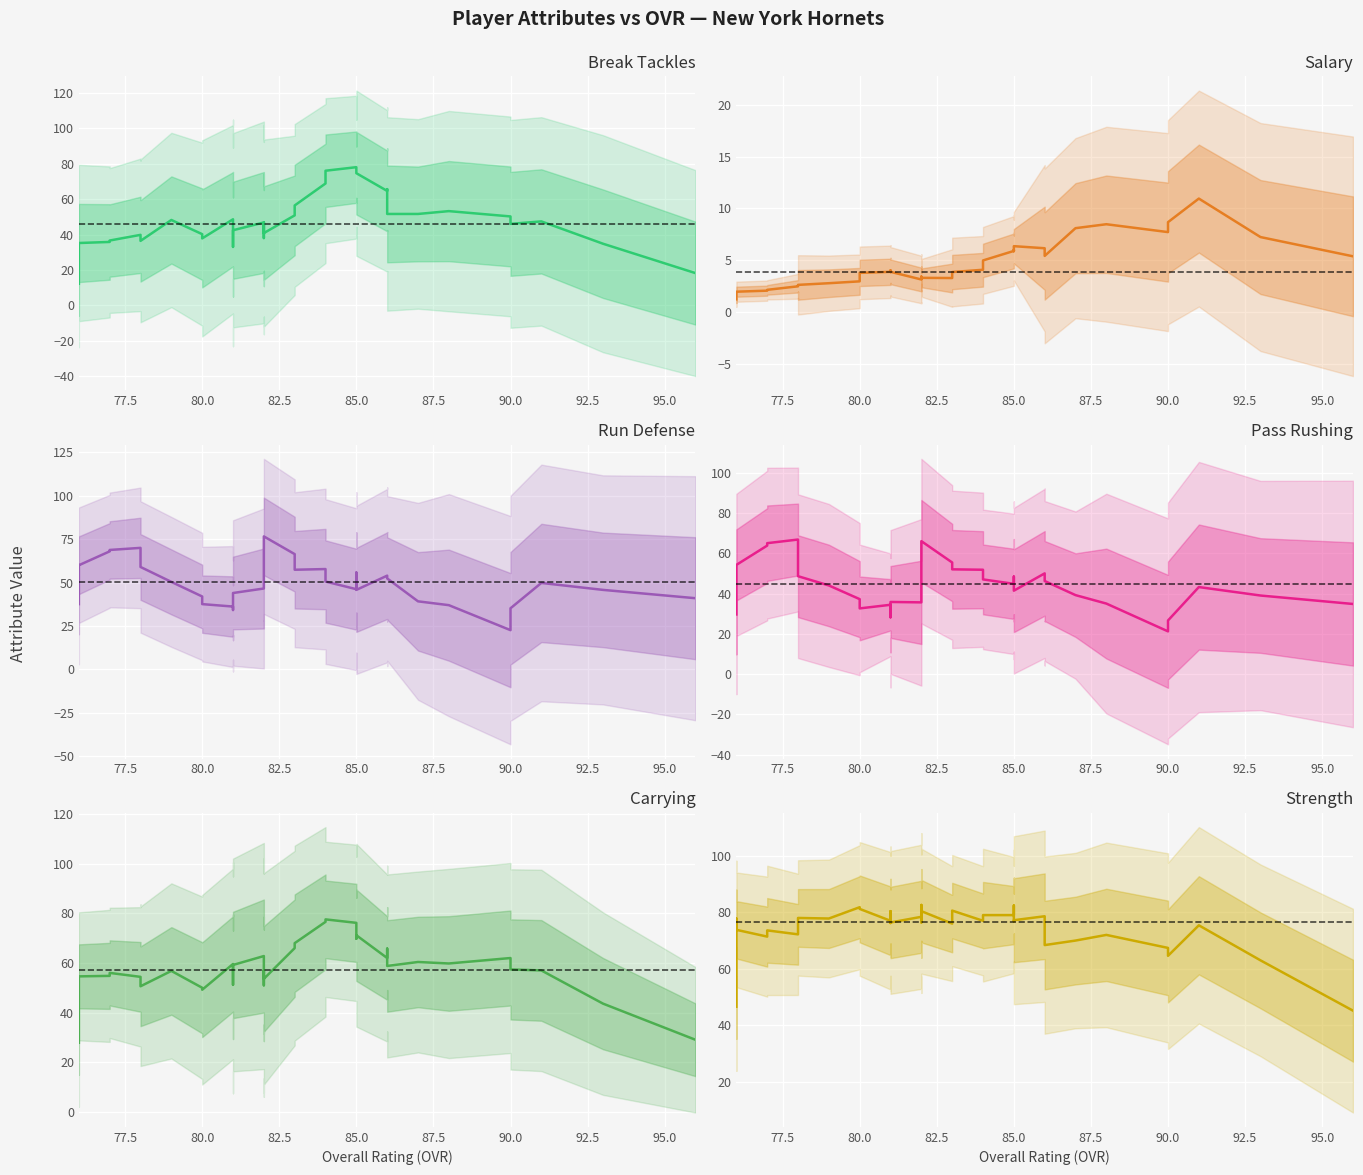

How many distinct data groups are displayed?

6